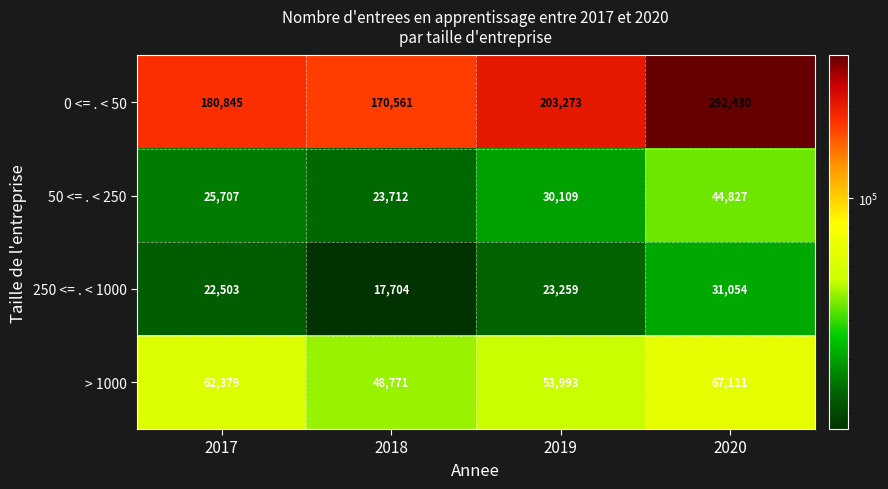

The > 1000 series shows 53993 at 2019. True or false?

True